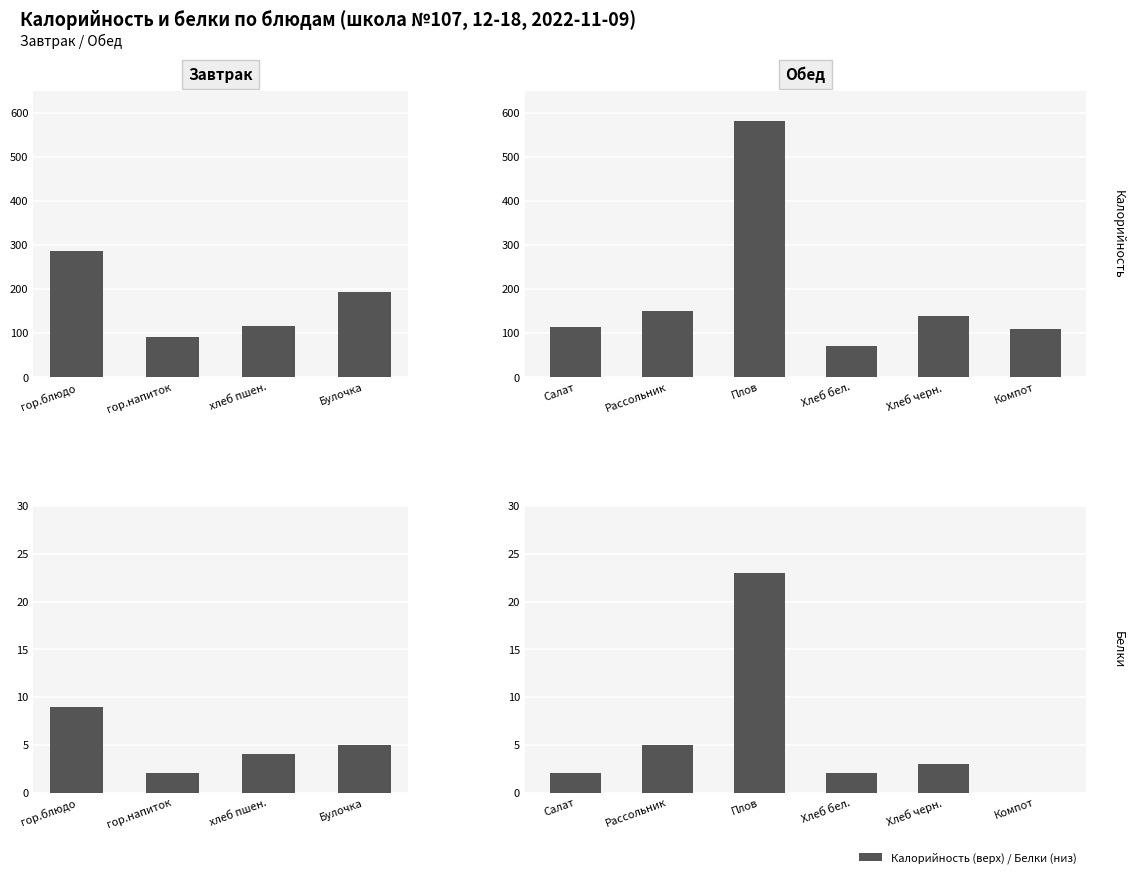

What are all the series names shown in the legend?

Калорийность, Белки